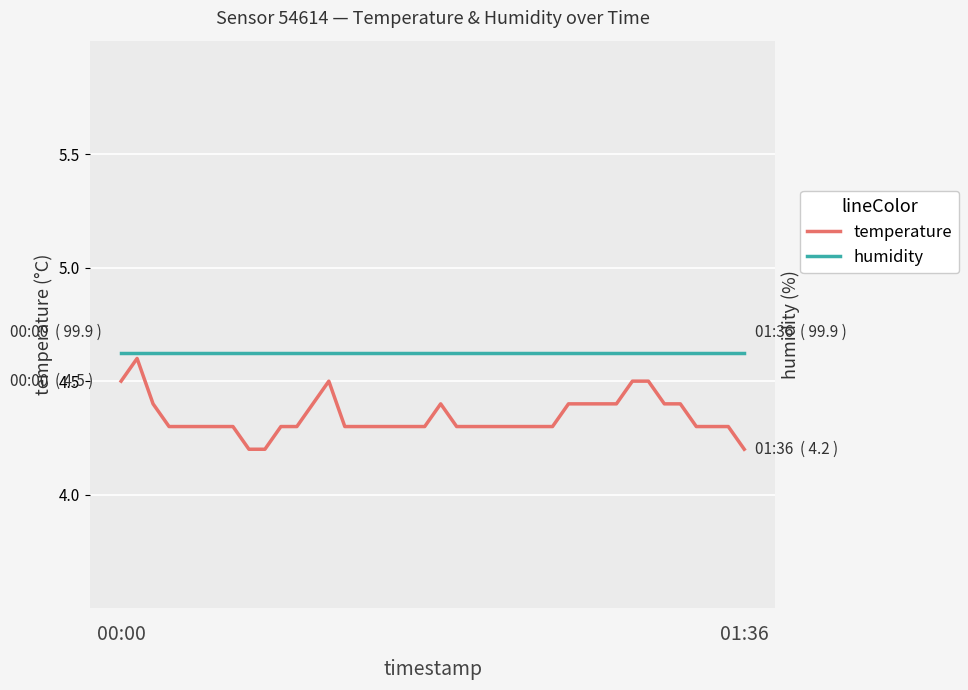

Where is humidity nearest to the value 99?

00:00